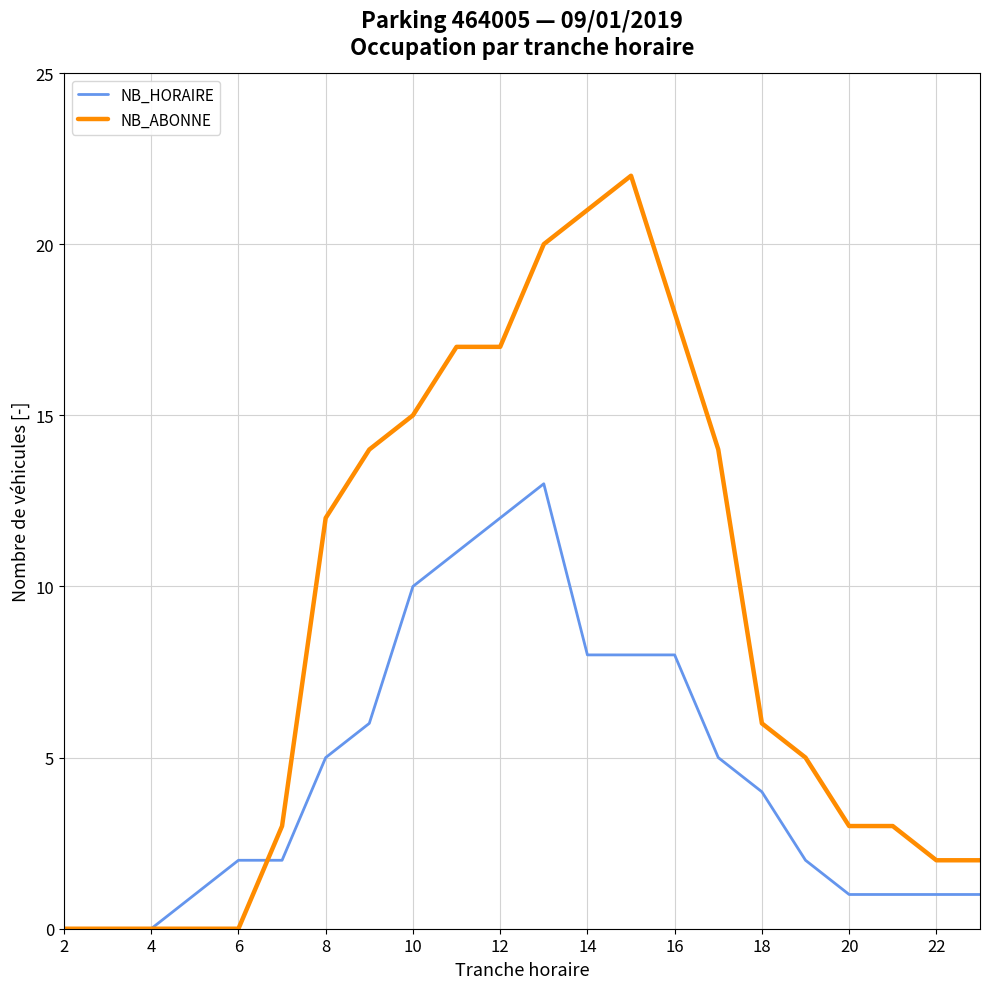

Does the chart have visible grid lines?

Yes